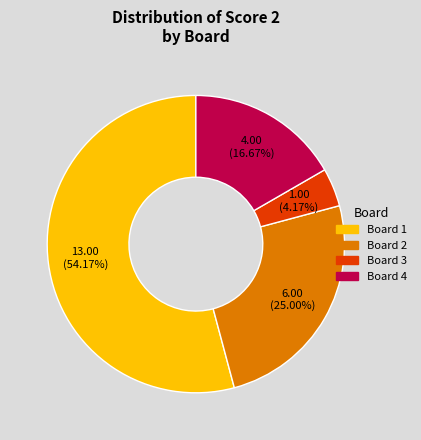

How many segments does this pie chart have?

4